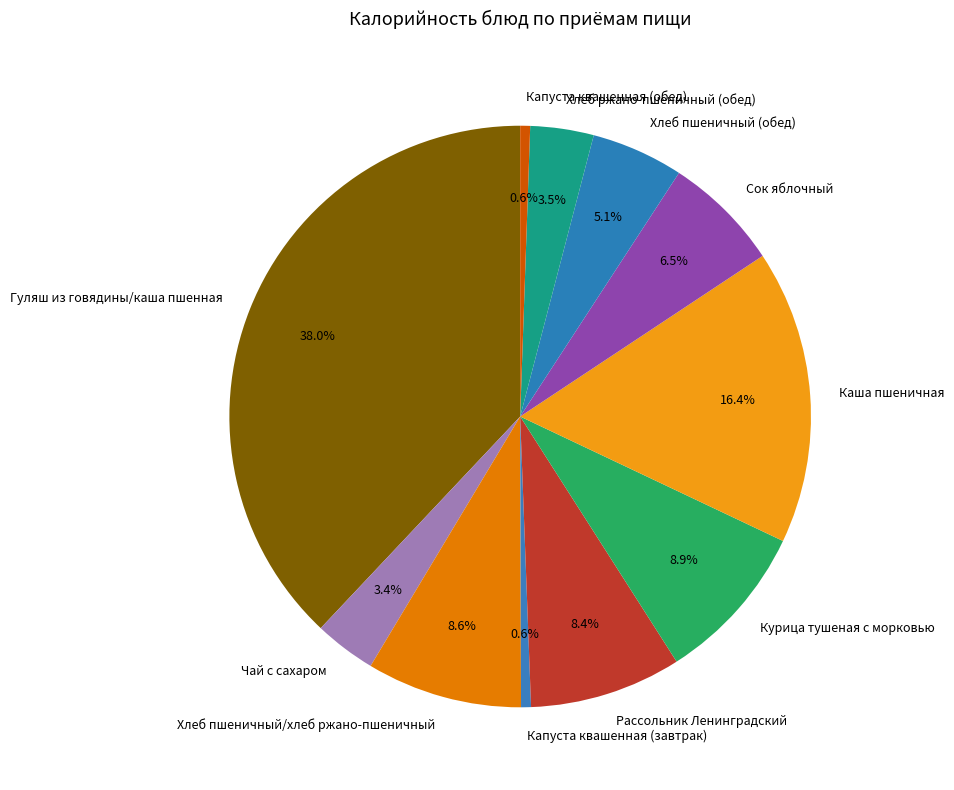

How much of the chart is everything except Хлеб пшеничный/хлеб ржано-пшеничный?

91.4%